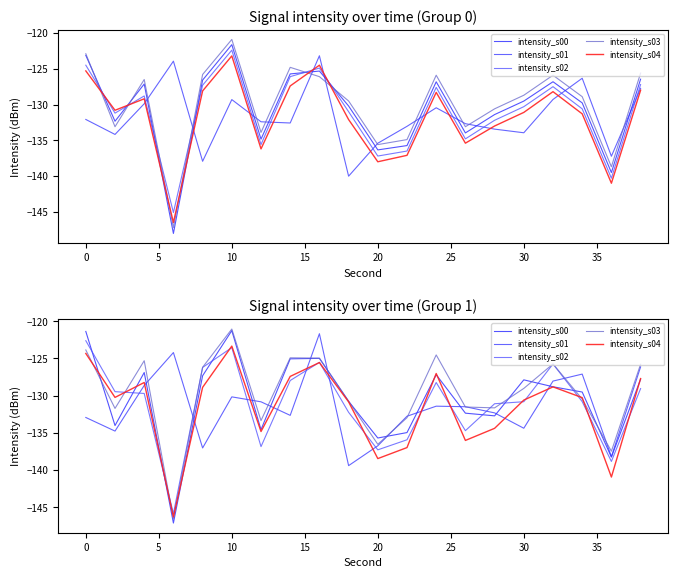

List the series in order of their peak value, lowest first.

intensity_s04, intensity_s02, intensity_s01, intensity_s00, intensity_s03